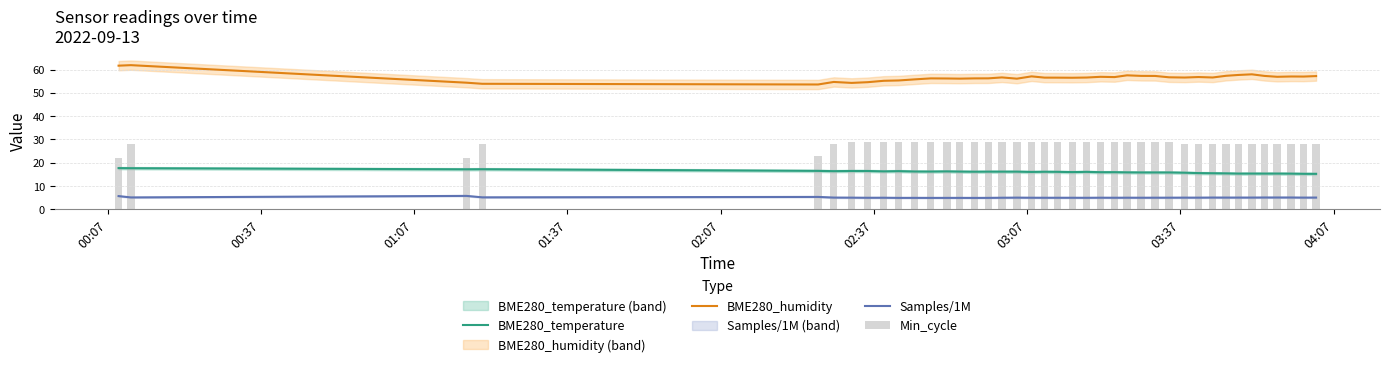

What is the value of the BME280_temperature bar at the 24th from the left?

15.9